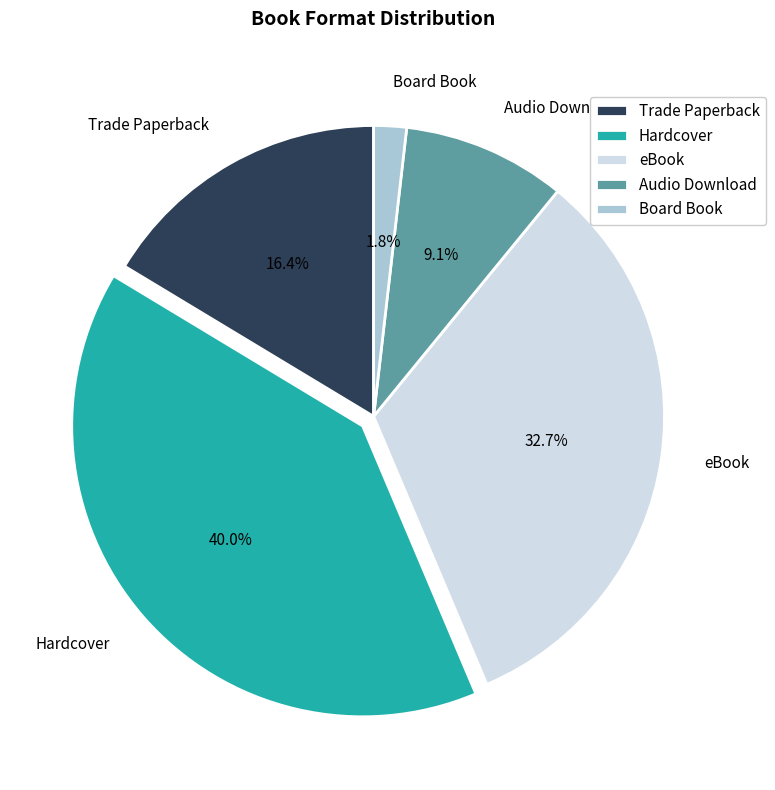

What is the largest slice in the pie chart?

Hardcover